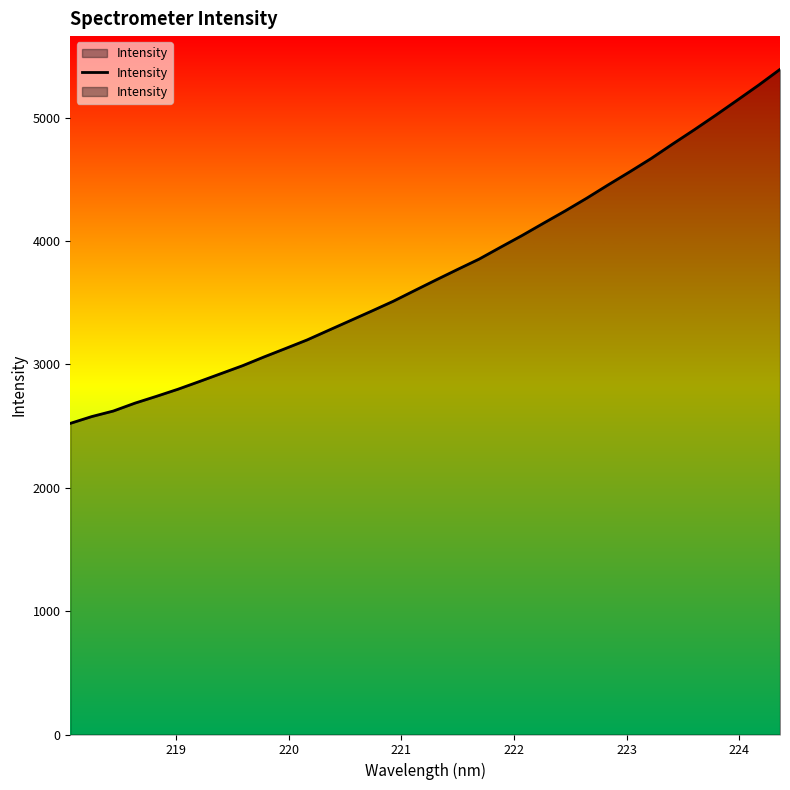

What is the difference between the maximum and second lowest values?

2813.8